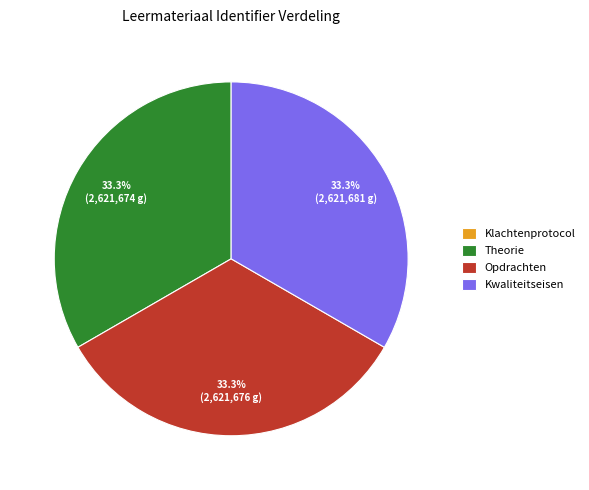

How much of the chart is everything except Kwaliteitseisen?

66.7%